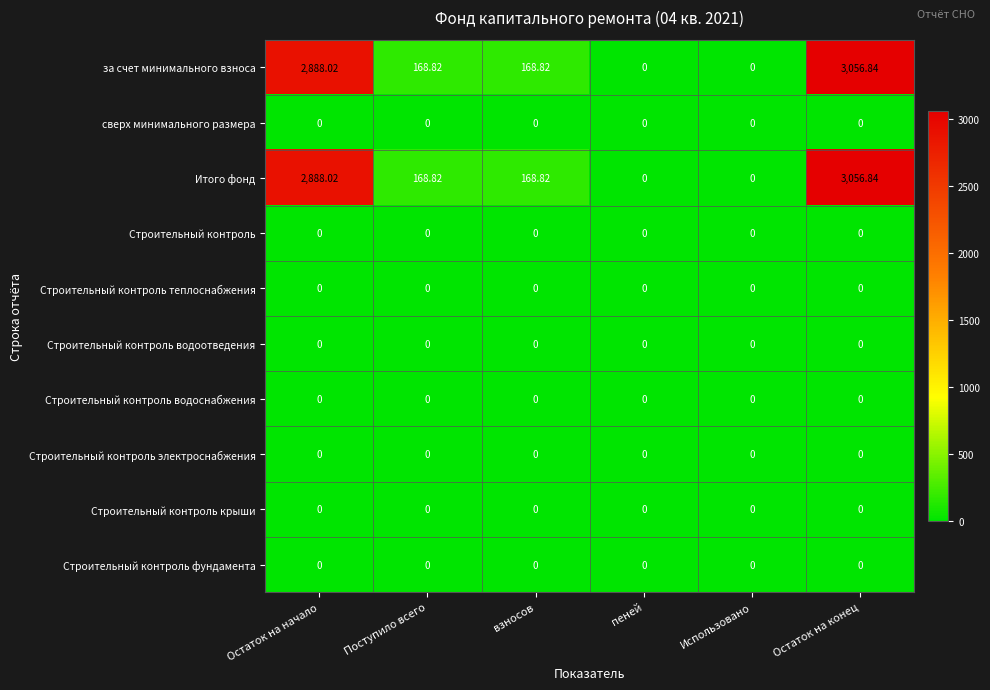

At which category is the sum across all series the highest?

Остаток на конец